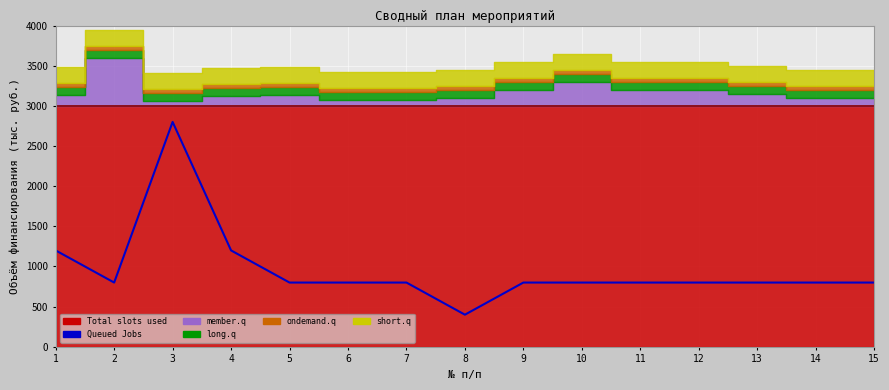

At which category does the data reach its first local peak?

3